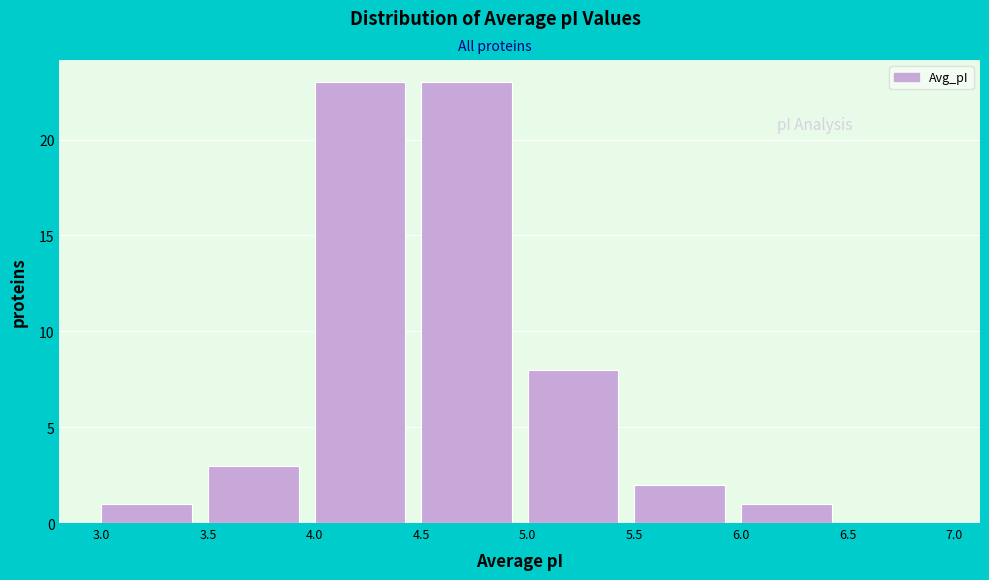

How tall is the bar that spans 3.5 to 4.0 on the x-axis? The values are not printed on the chart, so give them approximately, as read against the axis.

3